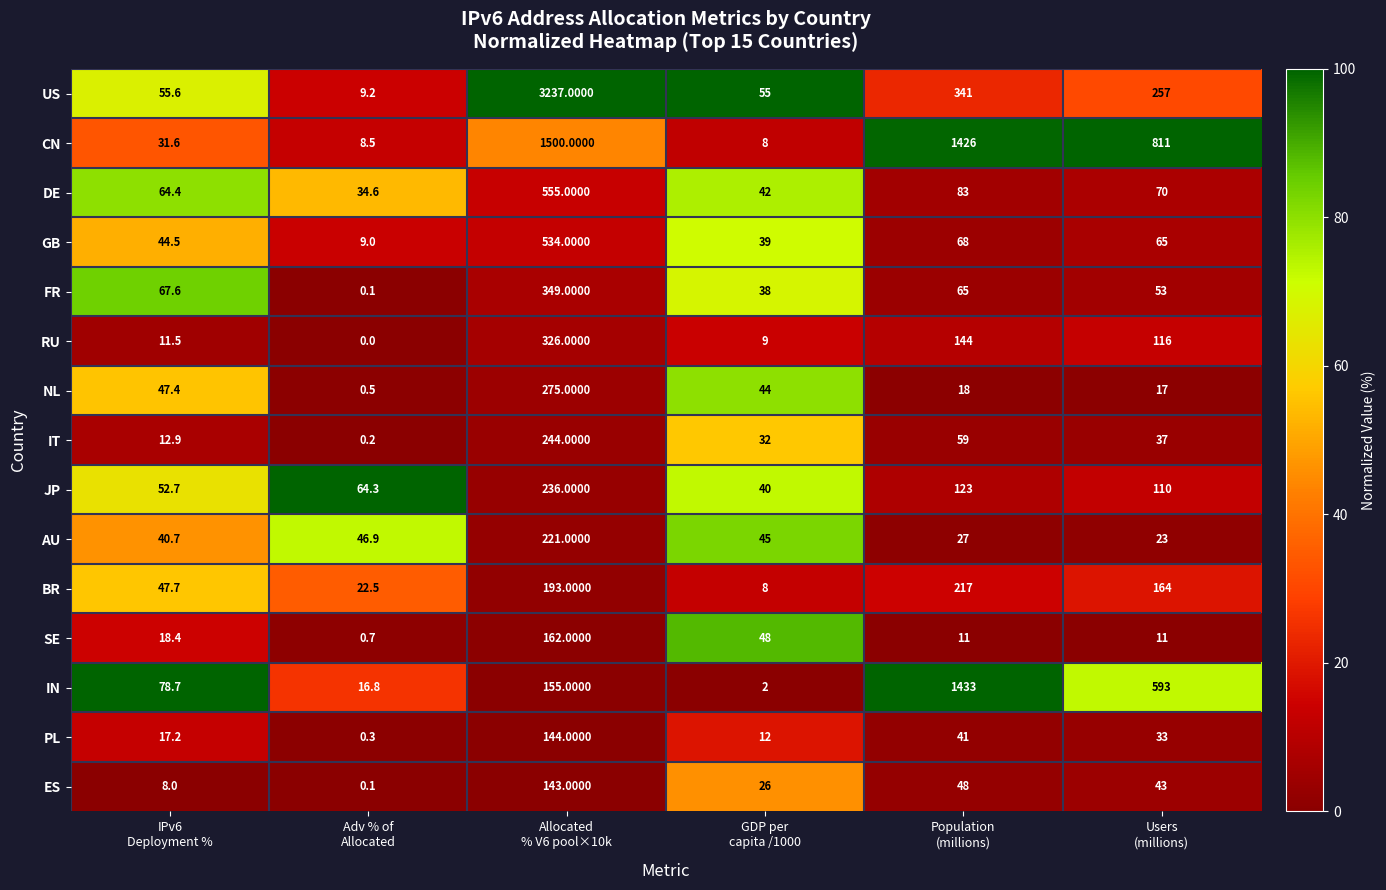

Which series has the widest spread of values?

US